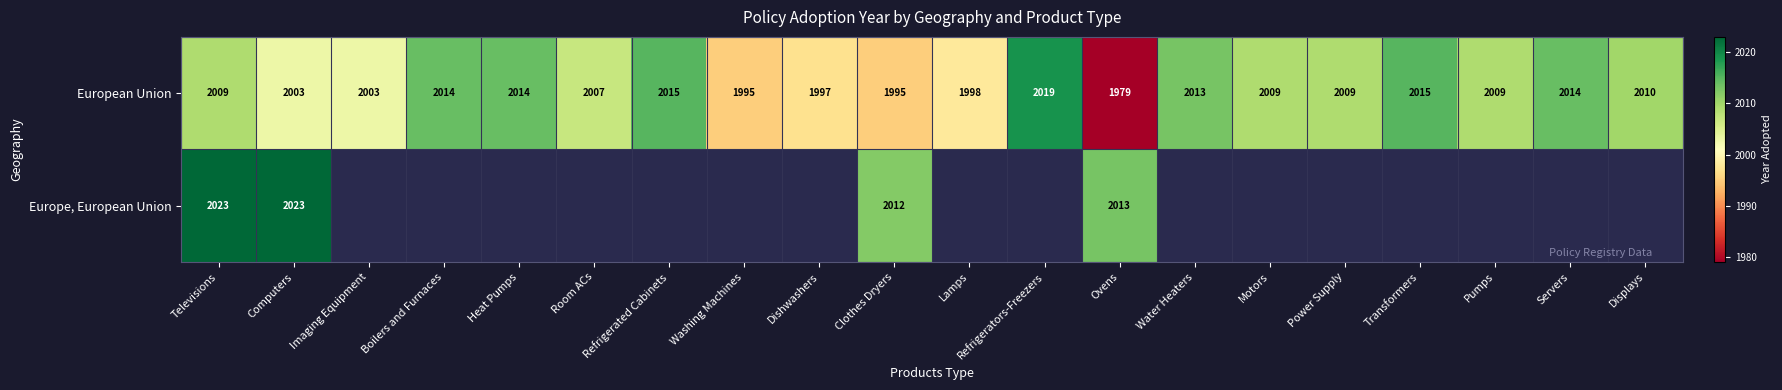

At which label is European Union closest to 1999?

Lamps